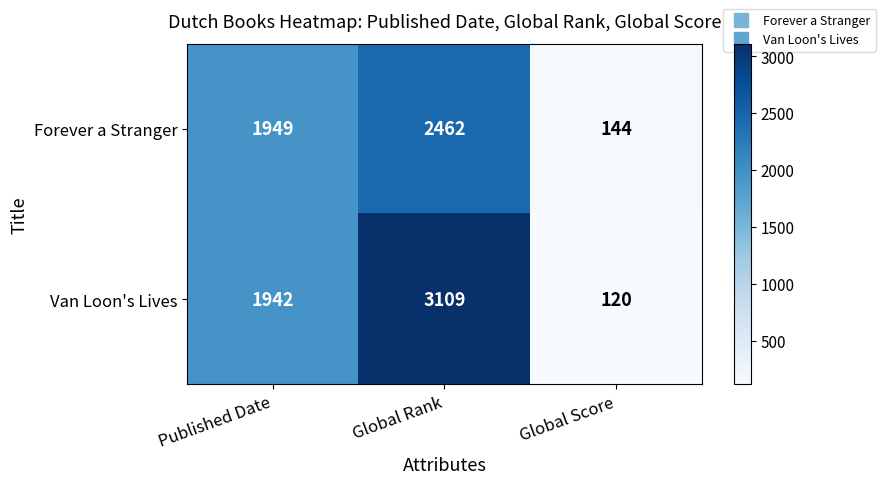

What is the maximum value shown in the chart?

3109